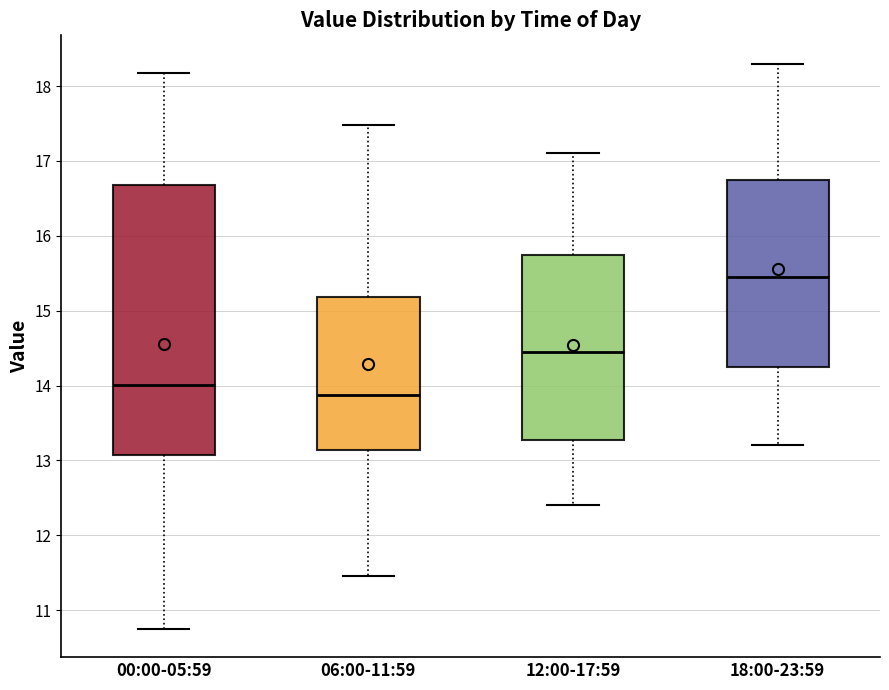

Reading left to right, transcribe this box plot: for each box, give where its median line is, the range the box spans, and where its two whiskers end, as read against the y-axis. The values are not printed on the chart, so give them approximately, as read against the axis.

00:00-05:59: median 14.0, box 13.1 to 16.7, whiskers 10.8 to 18.2
06:00-11:59: median 13.9, box 13.1 to 15.2, whiskers 11.5 to 17.5
12:00-17:59: median 14.5, box 13.3 to 15.8, whiskers 12.4 to 17.1
18:00-23:59: median 15.5, box 14.3 to 16.8, whiskers 13.2 to 18.3